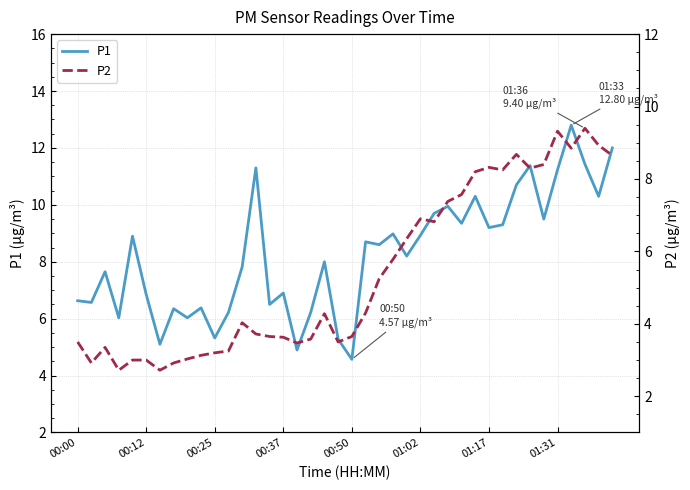

What is the difference between the maximum and minimum values in the P1 series?

8.2